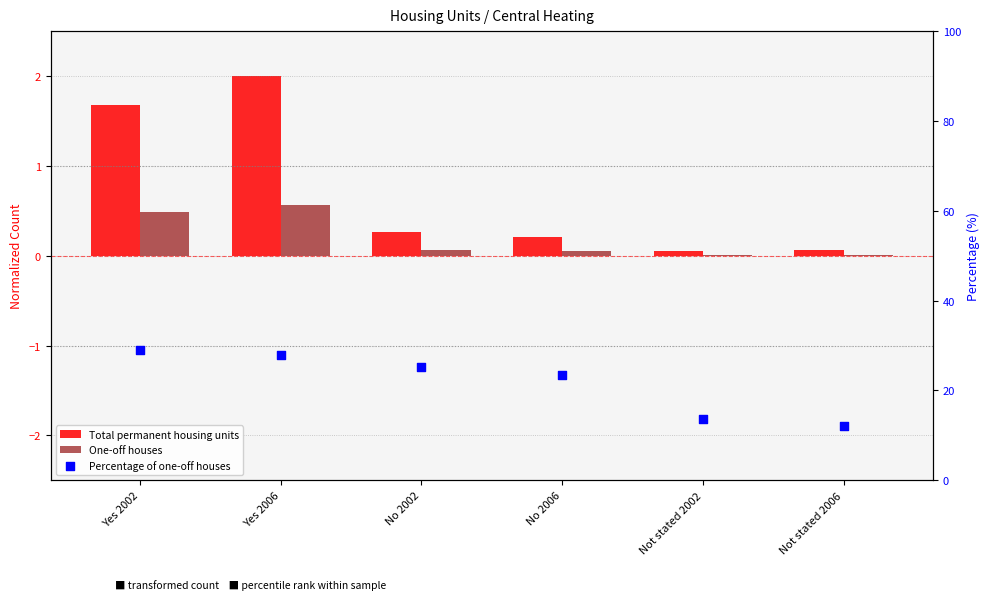

What are all the series names shown in the legend?

Total permanent housing units, One-off houses, Percentage of one-off houses